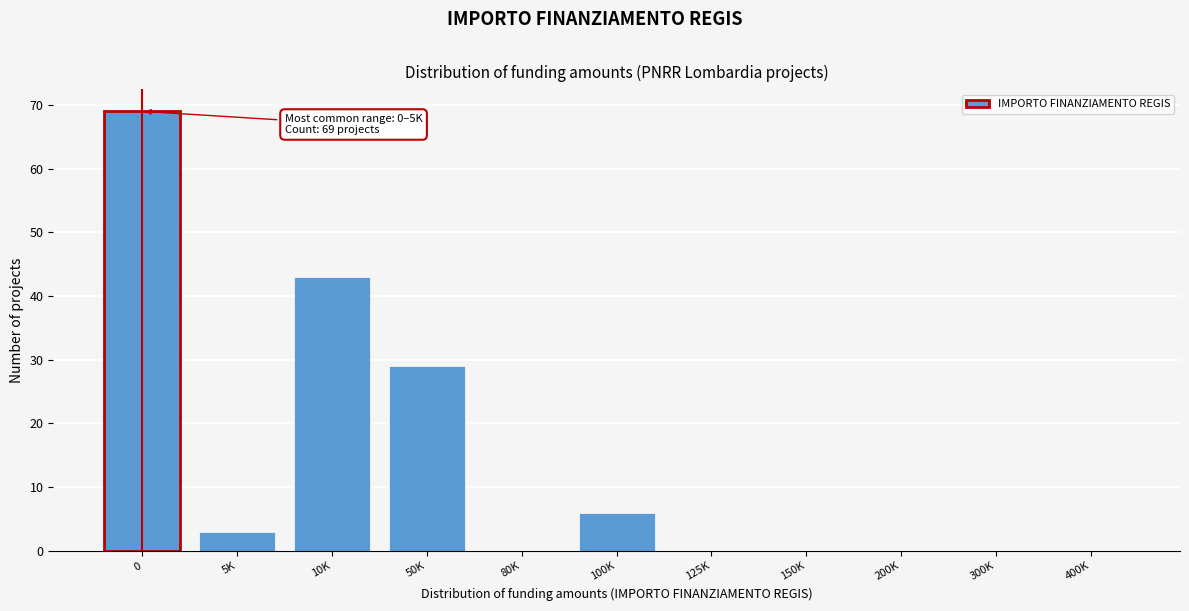

Reading left to right, list all the values displayed in this chart.

0=69	5K=3	10K=43	50K=29	80K=0	100K=6	125K=0	150K=0	200K=0	300K=0	400K=0